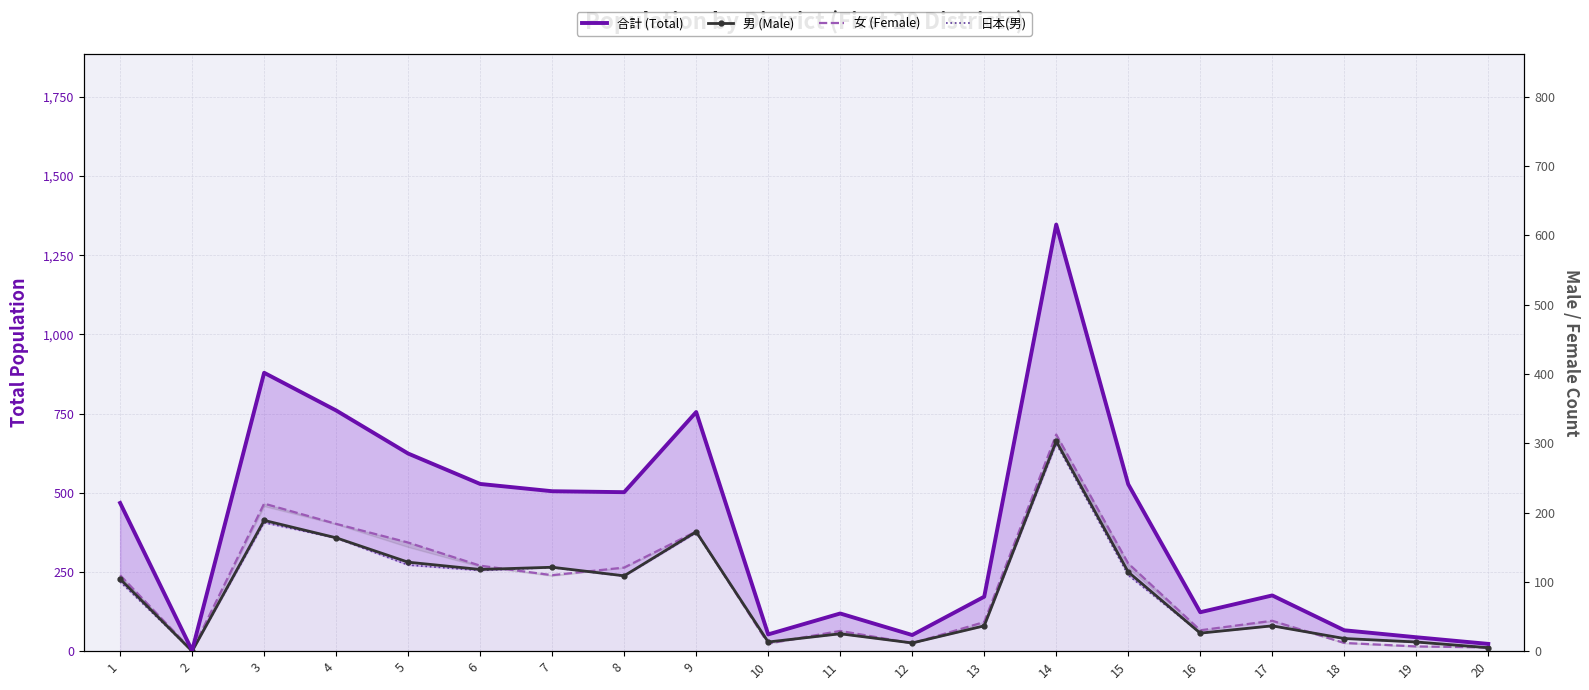

How many data points does each series have?

20